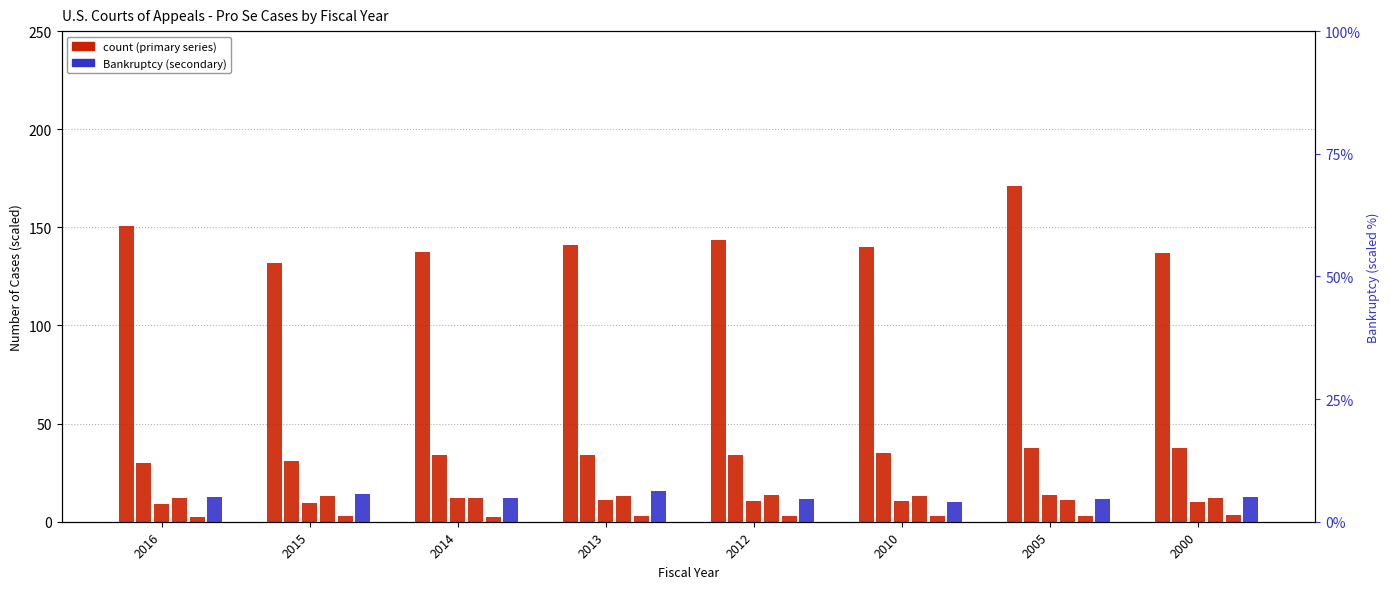

Reading left to right, what are all the values shown in this chart?

Total Appeals: 2016=150.9	2015=131.7	2014=137.5	2013=141.2	2012=143.8	2010=140.0	2005=171.2	2000=136.7
Prisoner Petitions Total: 2016=29.8	2015=31.0	2014=34.2	2013=33.9	2012=34.0	2010=35.2	2005=37.6	2000=37.6
Prisoner Petitions U.S.: 2016=9.1	2015=9.3	2014=12.1	2013=11.3	2012=10.7	2010=10.6	2005=13.6	2000=10.1
Other Civil Appeals Total: 2016=12.3	2015=13.1	2014=12.3	2013=13.0	2012=13.6	2010=12.9	2005=11.3	2000=12.3
Other Civil Appeals U.S.: 2016=2.7	2015=2.9	2014=2.6	2013=2.7	2012=2.8	2010=2.8	2005=2.8	2000=3.4
Bankruptcy: 2016=5.1	2015=5.7	2014=4.7	2013=6.3	2012=4.5	2010=4.1	2005=4.7	2000=5.0